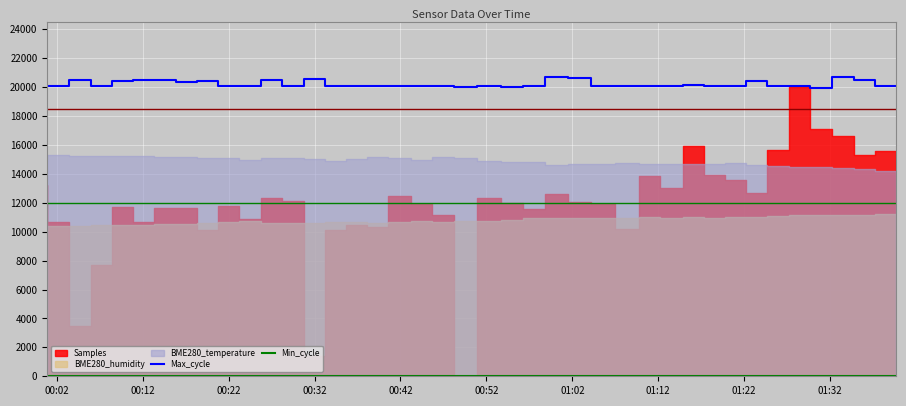

What is the minimum value for Max_cycle?

19964